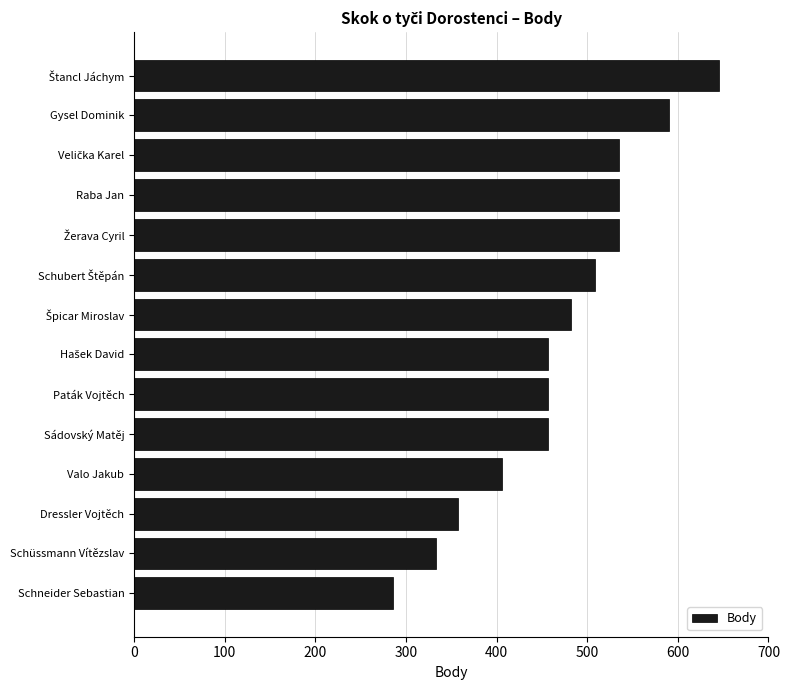

Count the number of categories in the chart.

14